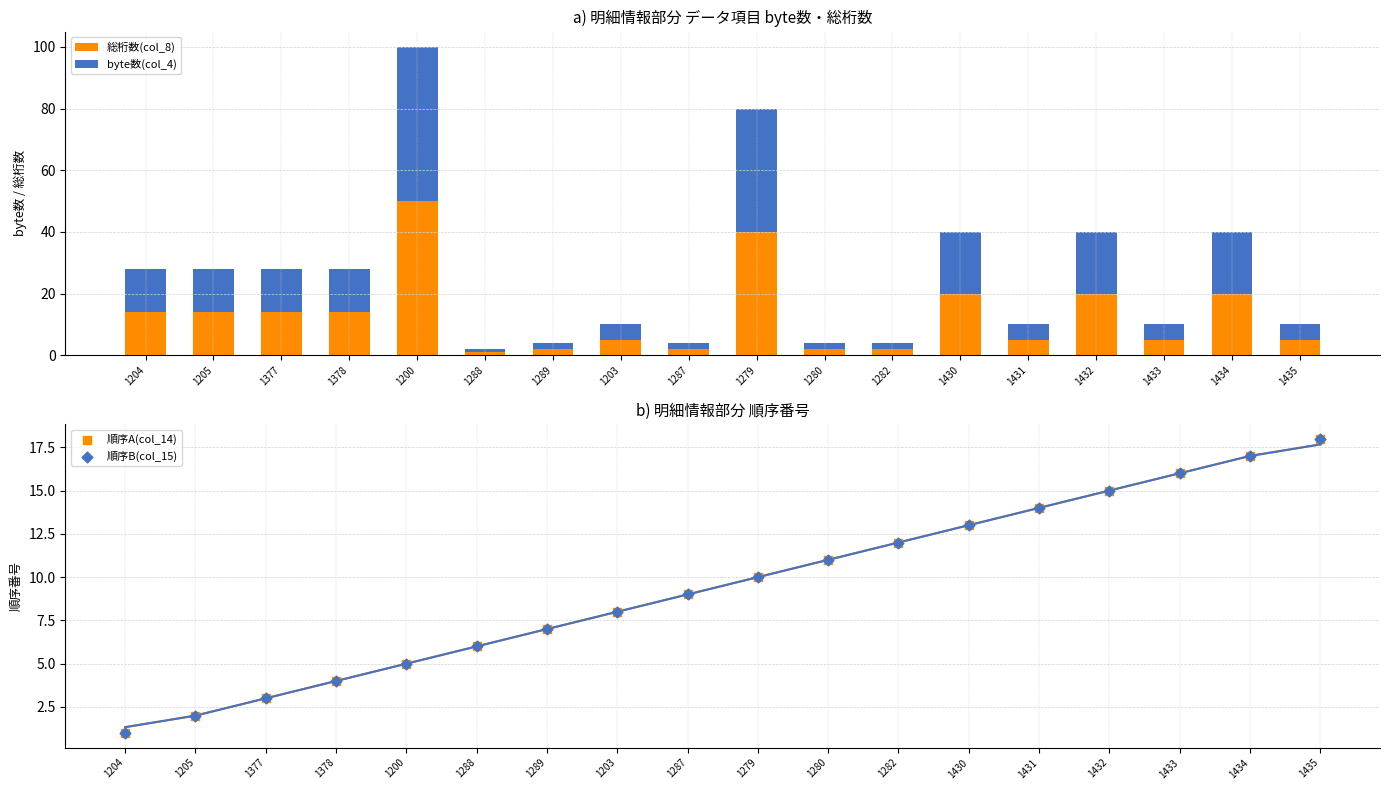

Is the value of byte数(col_4) at 1203 greater than the value of 順序B(col_15) at 1280?

No